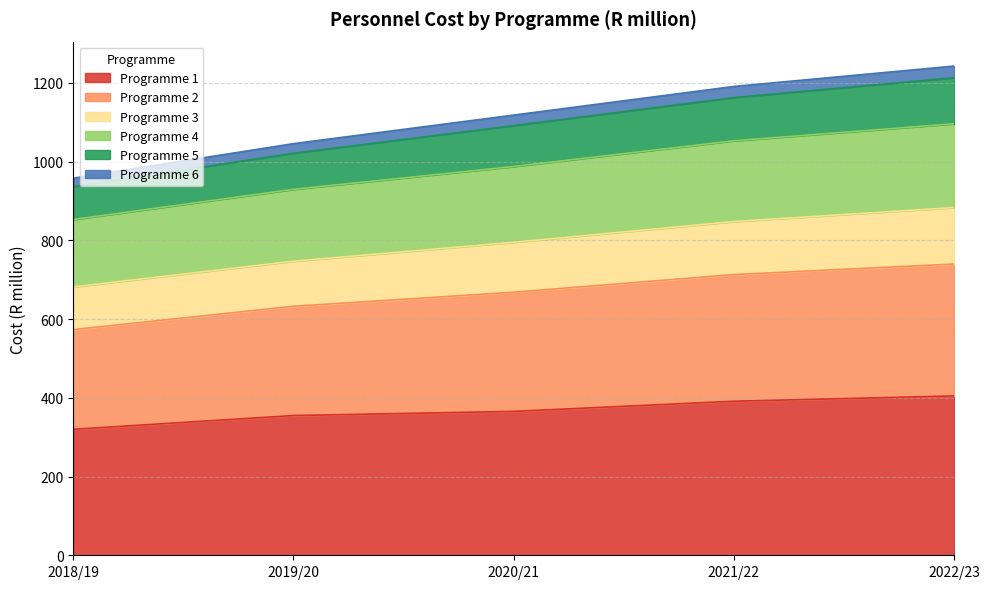

At which category is the sum across all series the highest?

2022/23